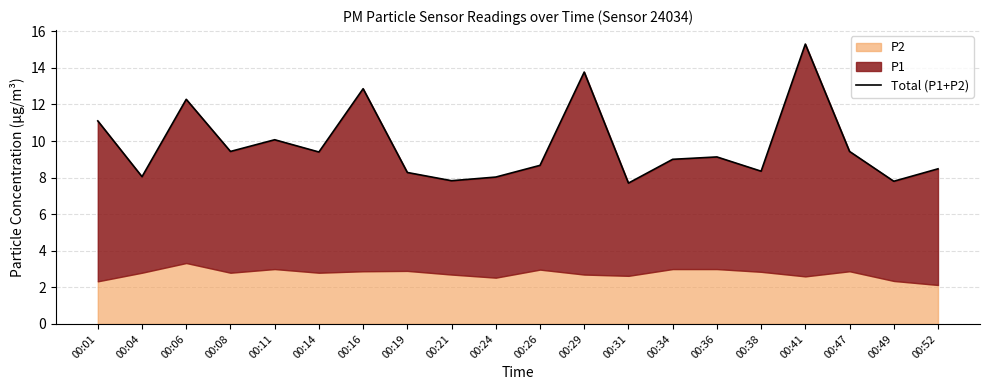

Reading left to right, transcribe all the data shown in this chart.

11.1	8.1	12.3	9.4	10.1	9.4	12.9	8.3	7.8	8.0	8.7	13.8	7.7	9.0	9.1	8.3	15.3	9.4	7.8	8.5